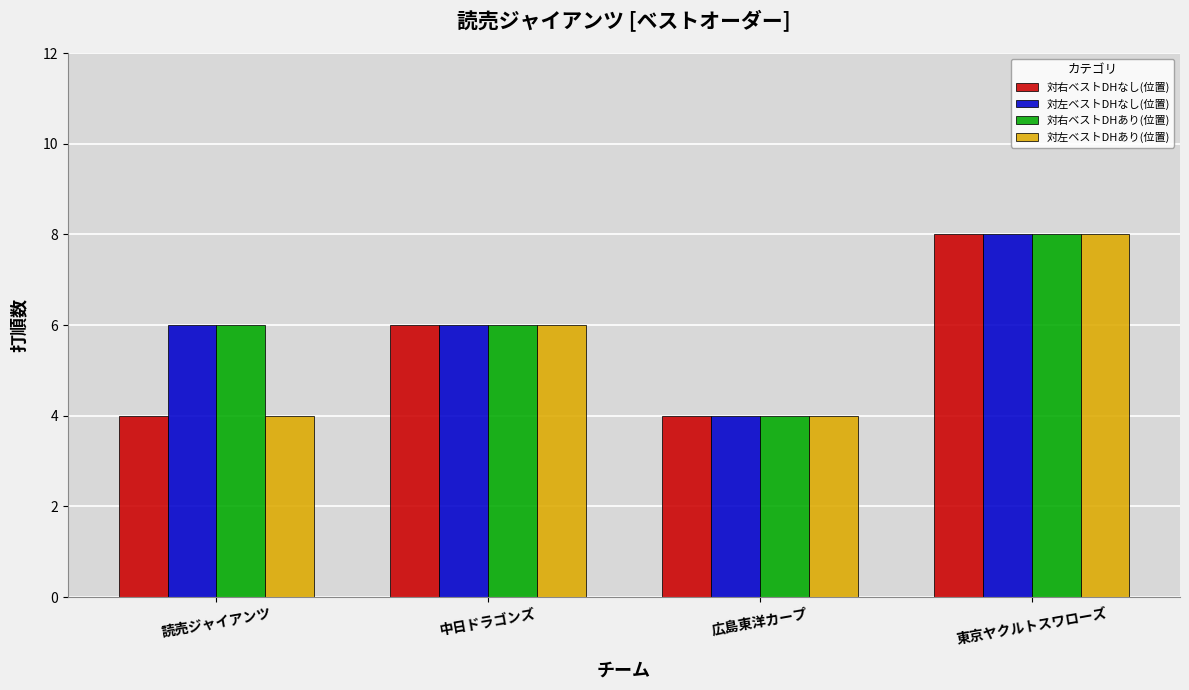

What is the maximum value shown in the chart?

8